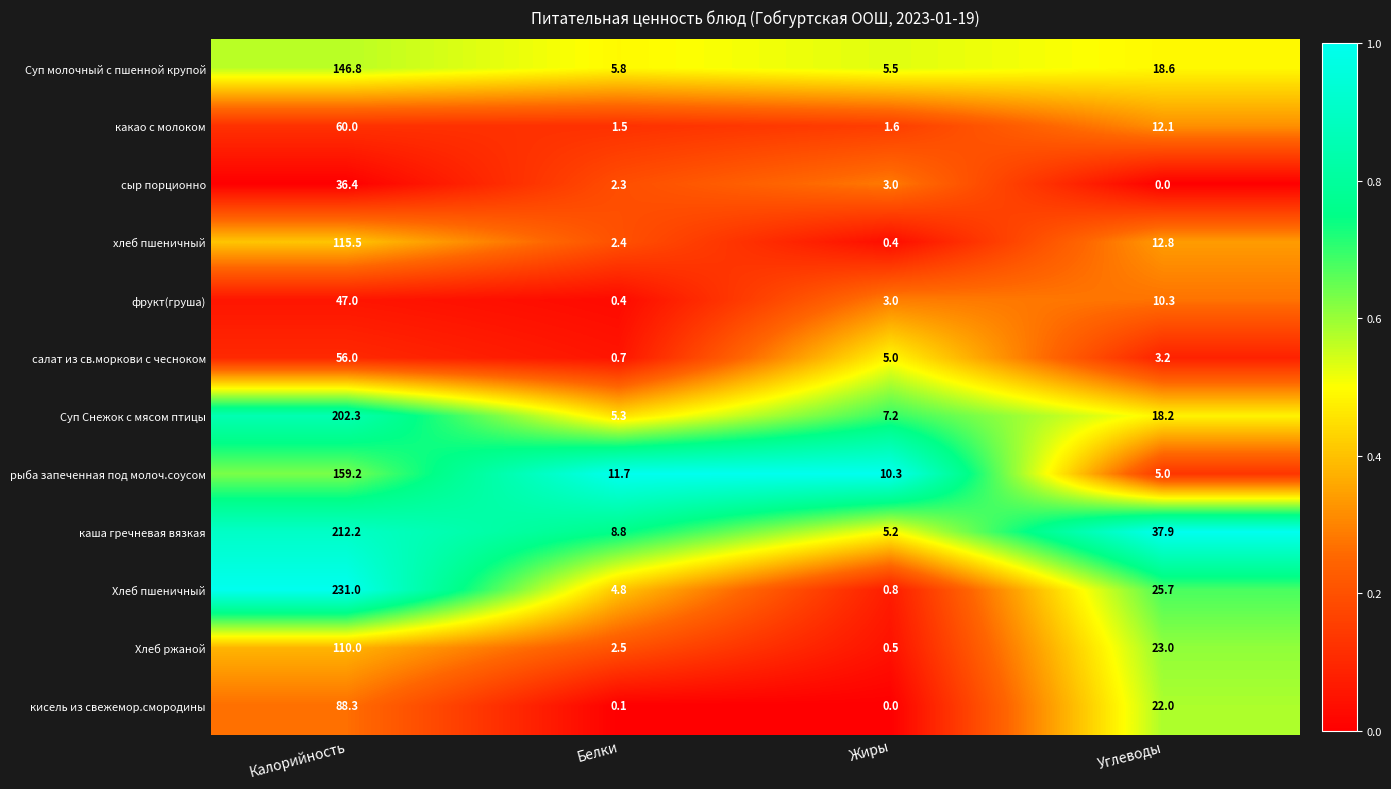

Is the value of какао с молоком at Белки greater than the value of сыр порционно at Жиры?

No